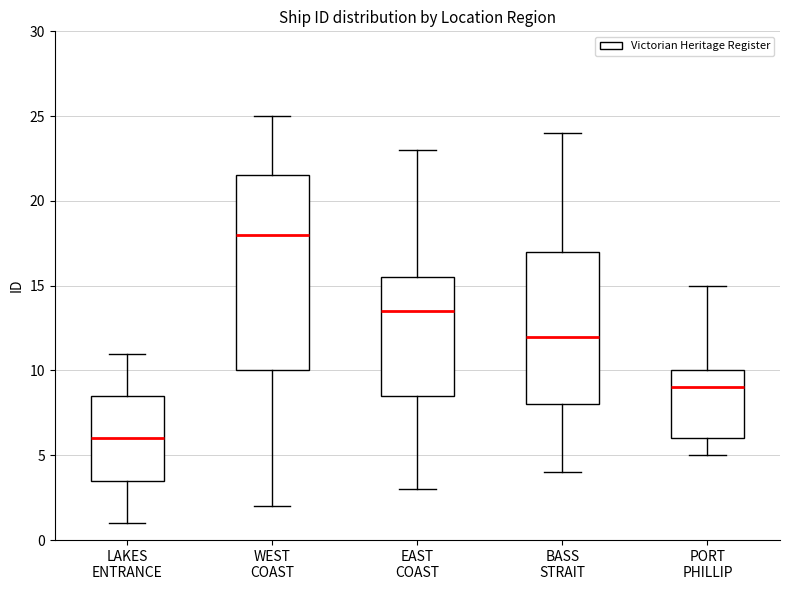

Reading left to right, read every box against the y-axis: the position of its median line, the range the box covers, and the ends of its whiskers. The values are not printed on the chart, so give them approximately, as read against the axis.

LAKES ENTRANCE: median 6.0, box 3.5 to 8.5, whiskers 1.0 to 11.0
WEST COAST: median 18.0, box 10.0 to 21.5, whiskers 2.0 to 25.0
EAST COAST: median 13.5, box 8.5 to 15.5, whiskers 3.0 to 23.0
BASS STRAIT: median 12.0, box 8.0 to 17.0, whiskers 4.0 to 24.0
PORT PHILLIP: median 9.0, box 6.0 to 10.0, whiskers 5.0 to 15.0